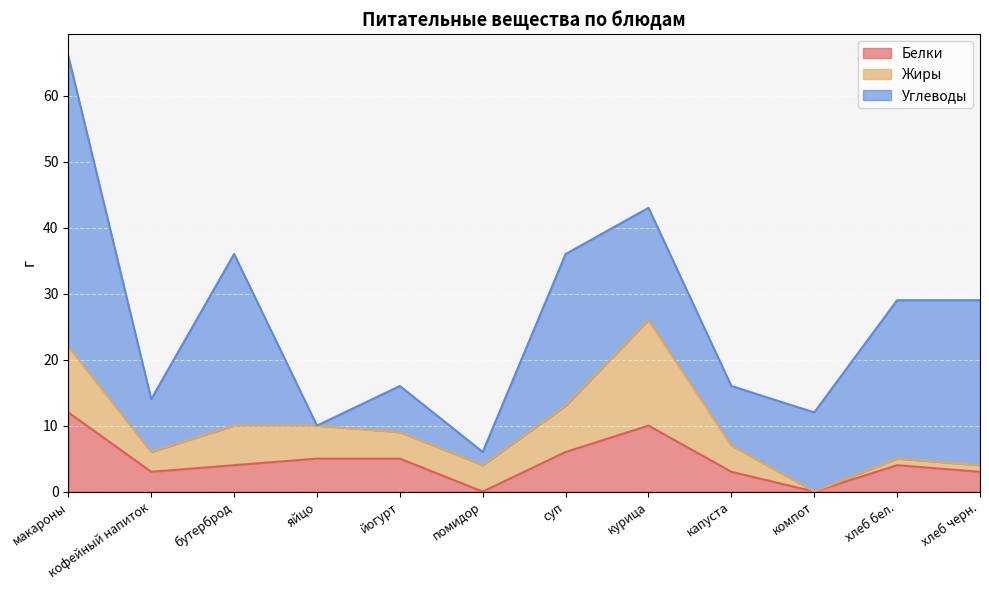

At хлеб бел., list the series in order from smallest to largest.

Жиры, Белки, Углеводы